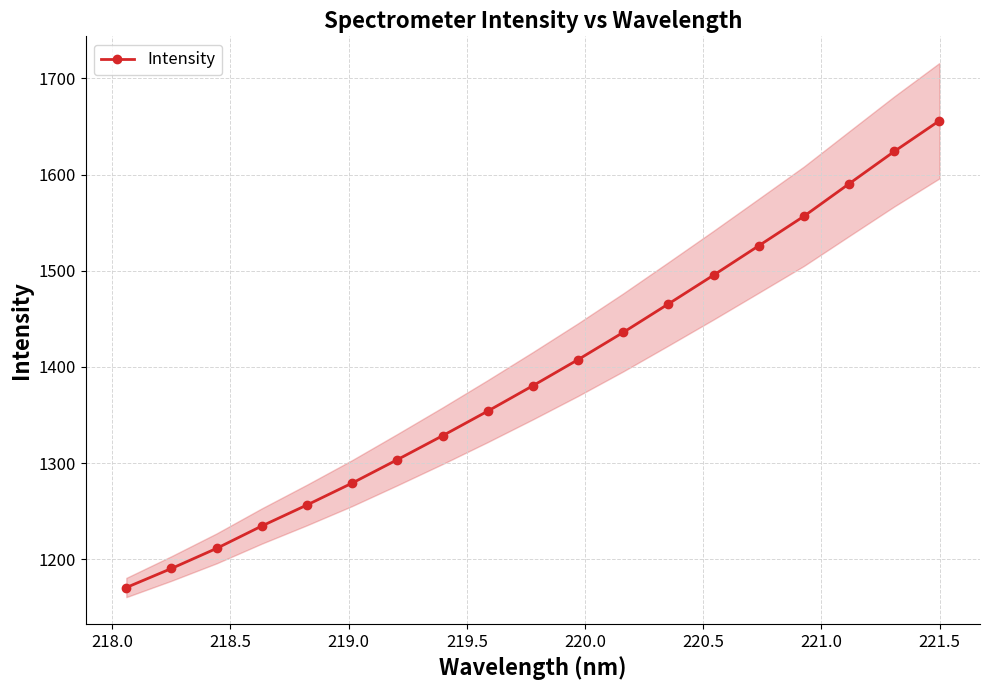

What is the lowest value of the Intensity series?

1170.7